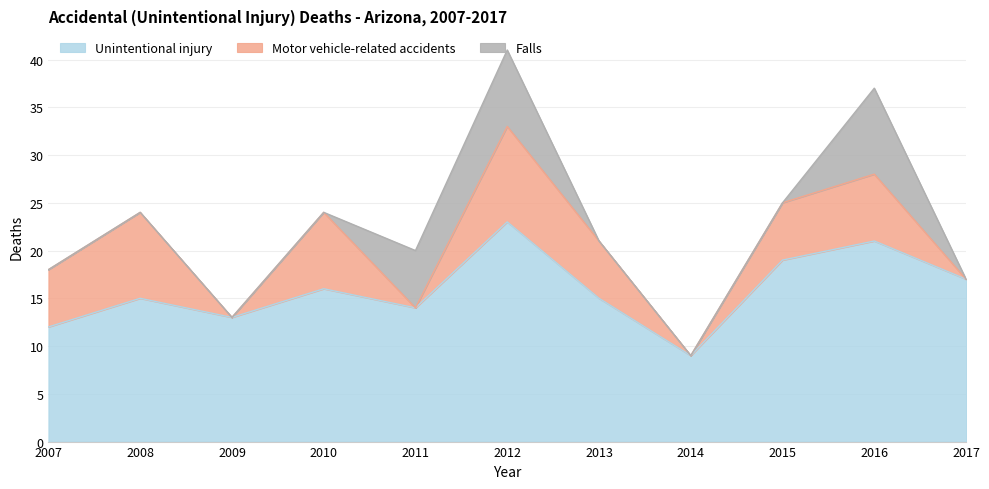

At which category does Motor vehicle-related accidents reach its first local valley?

2009